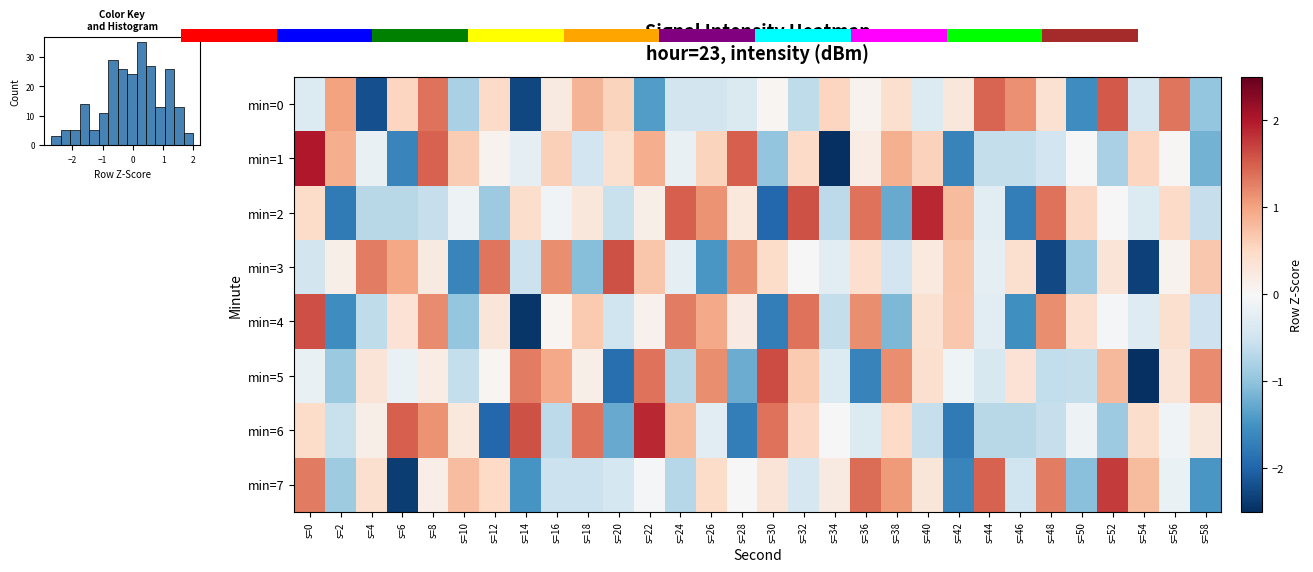

At which label does min=3 reach its peak?

s=20